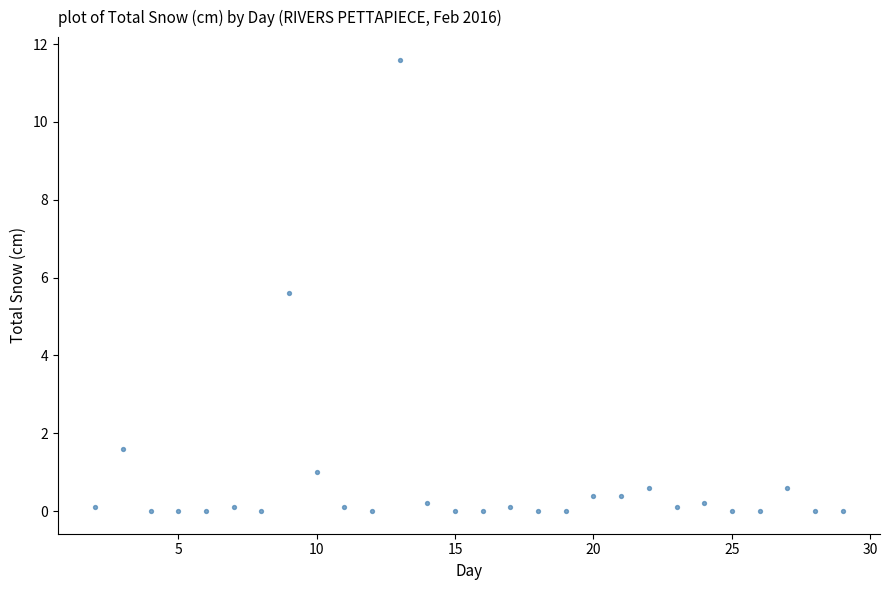

What is the range of X values (max minus min)?

27.0